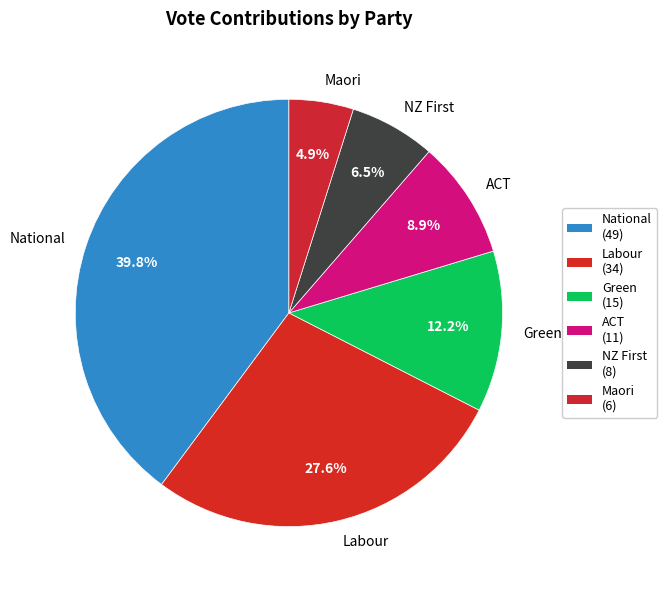

To the nearest percent, what is the average slice percentage?

17%